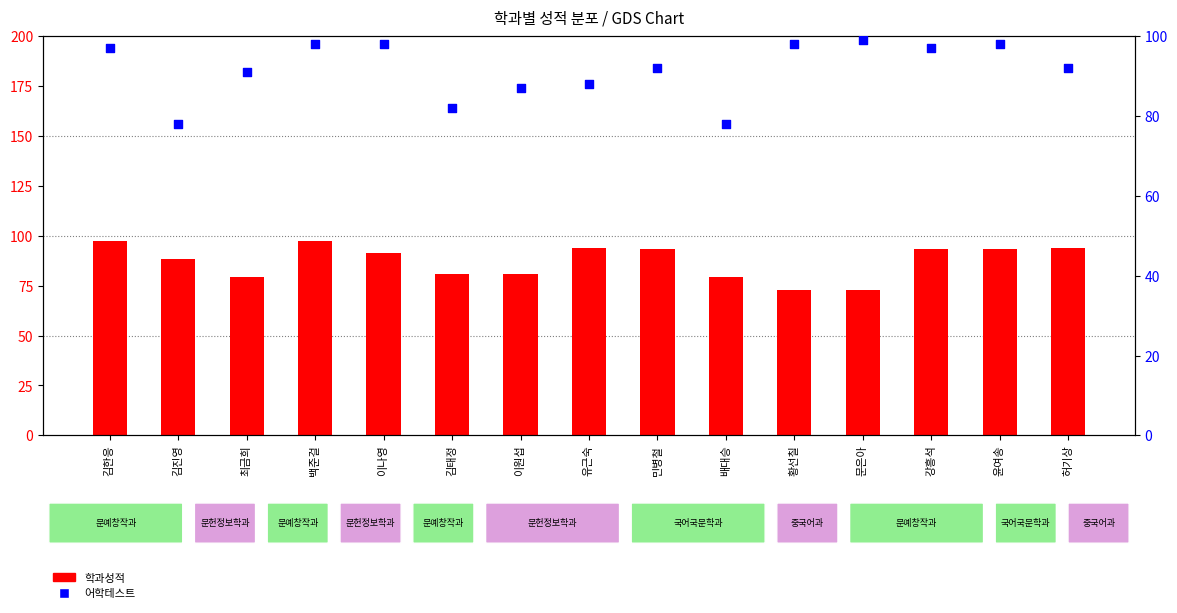

Which series reaches the maximum Y coordinate?

어학테스트